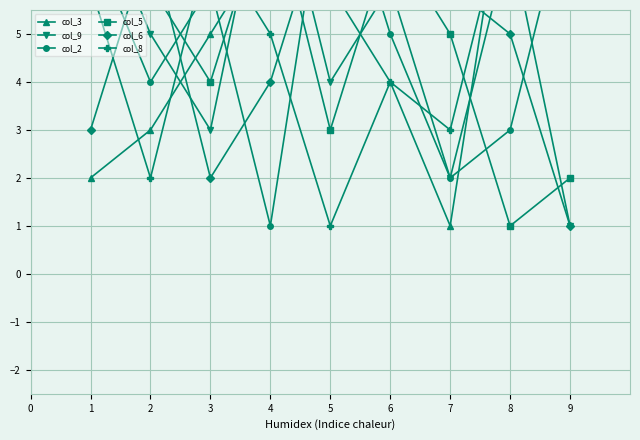

How many interior local valleys does the col_5 series have?

3